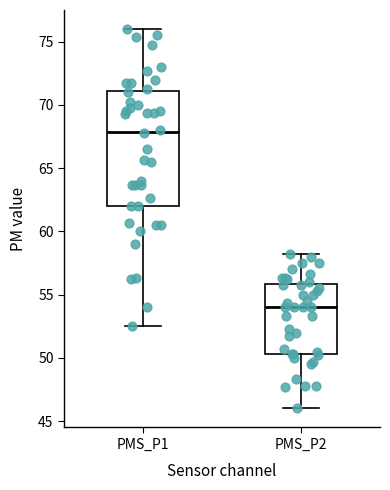

Reading left to right, transcribe this box plot: for each box, give where its median line is, the range the box spans, and where its two whiskers end, as read against the y-axis. The values are not printed on the chart, so give them approximately, as read against the axis.

PMS_P1: median 68.0, box 62.0 to 71.0, whiskers 52.5 to 76.0
PMS_P2: median 54.0, box 50.5 to 56.0, whiskers 46.0 to 58.5